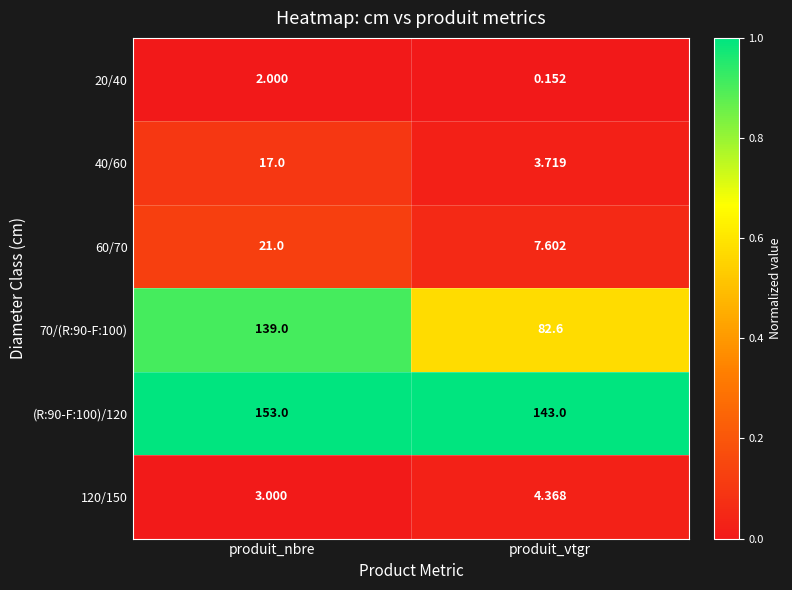

Which series has the largest total across all categories?

(R:90-F:100)/120